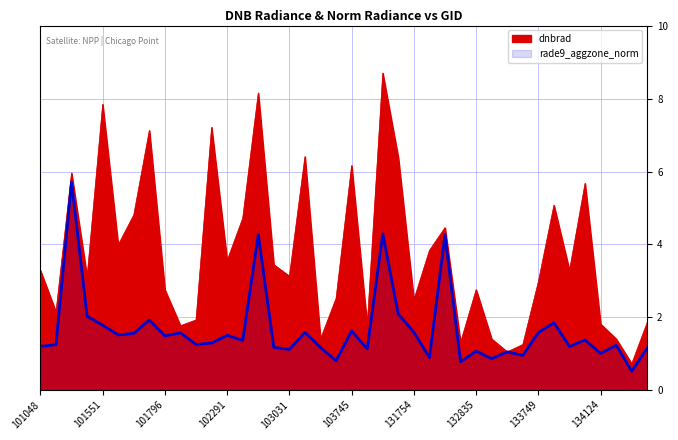

True or false: rade9_aggzone_norm has a value of 0.6 at 132835.

False